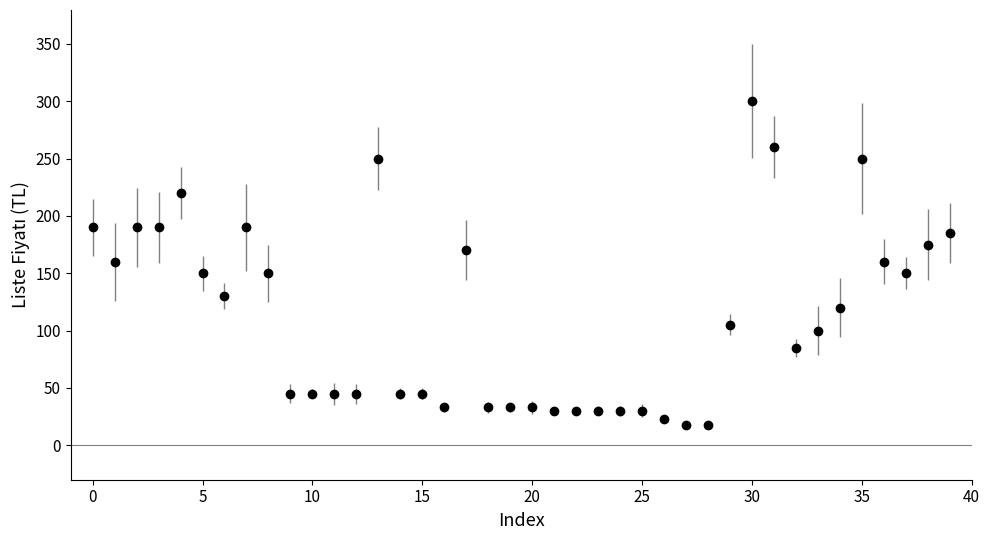

What is the minimum value shown in the chart?

18